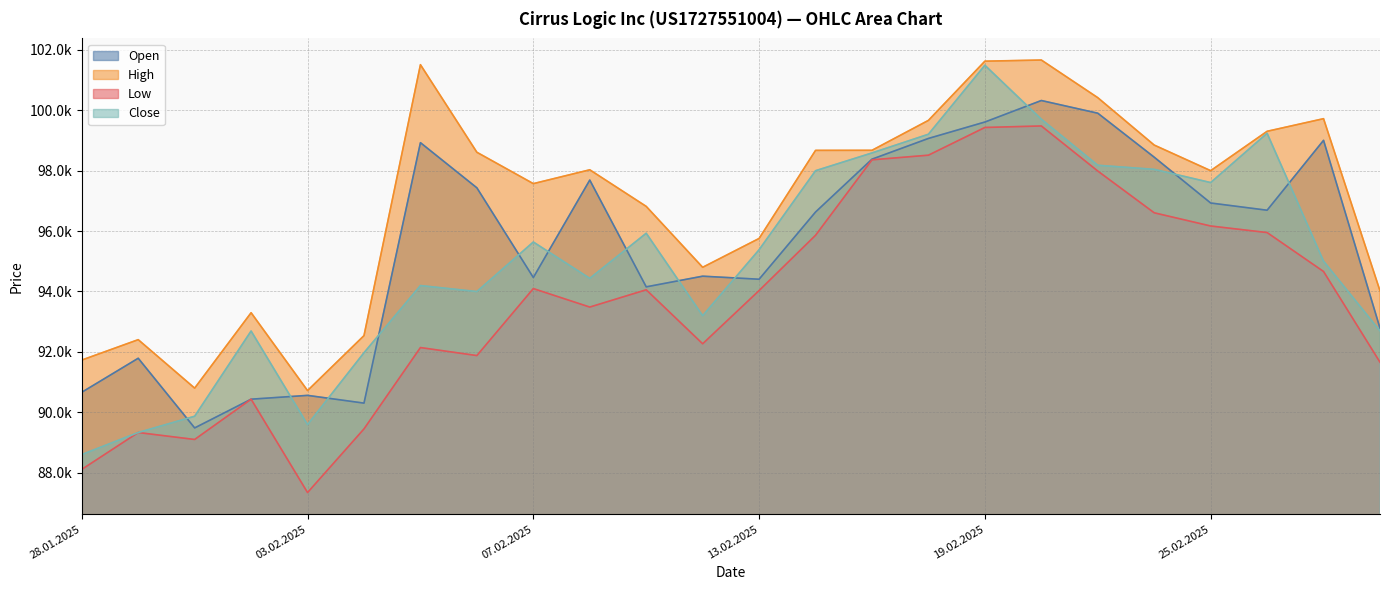

Which series has the largest total across all categories?

High